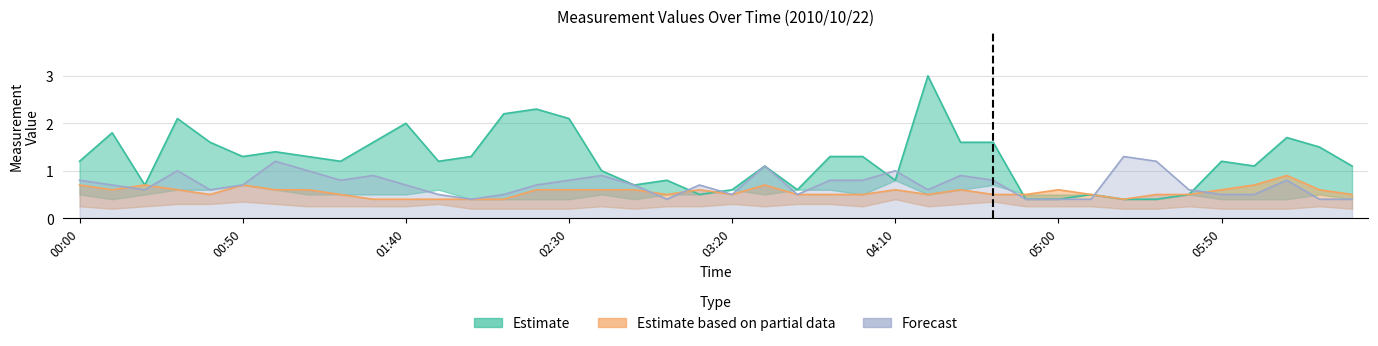

What is the sum of all col_1 values?

49.4